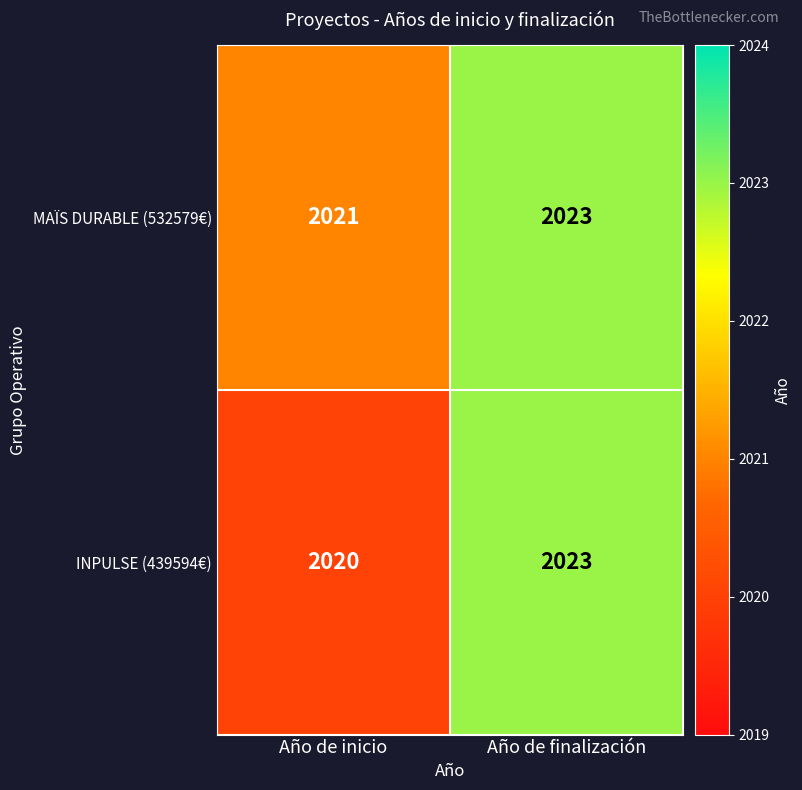

At which category is the sum across all series the highest?

Año de finalización